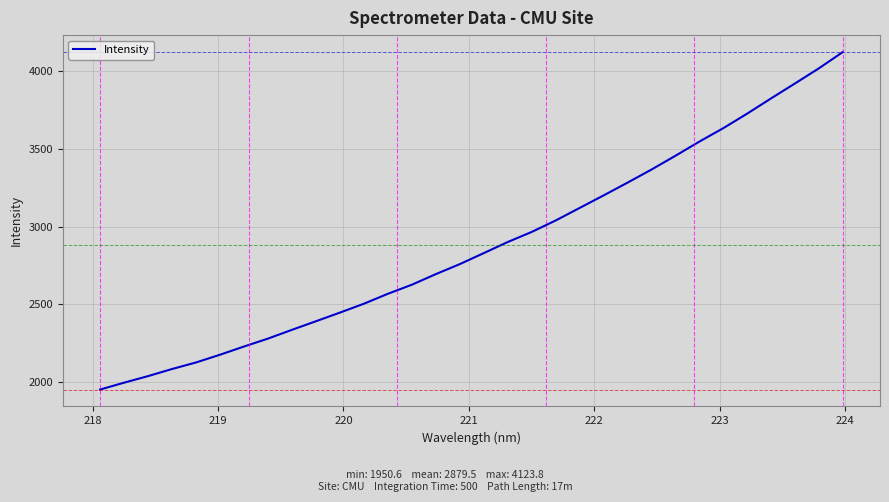

What is the smallest value displayed?

1950.6